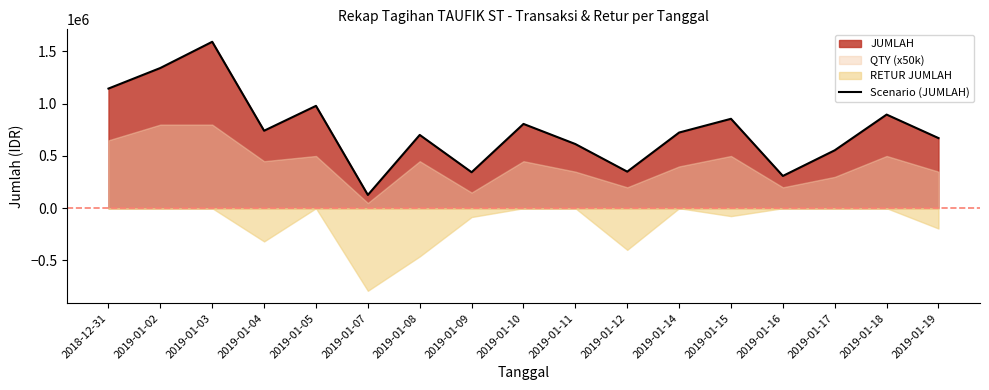

What value does the data have at 2019-01-15, to the nearest 50?

855850